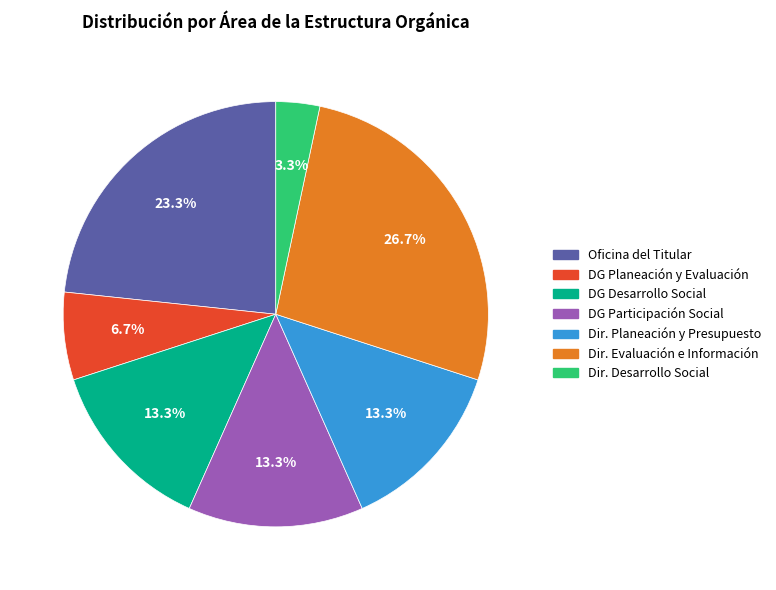

Is there a majority slice in this chart?

No